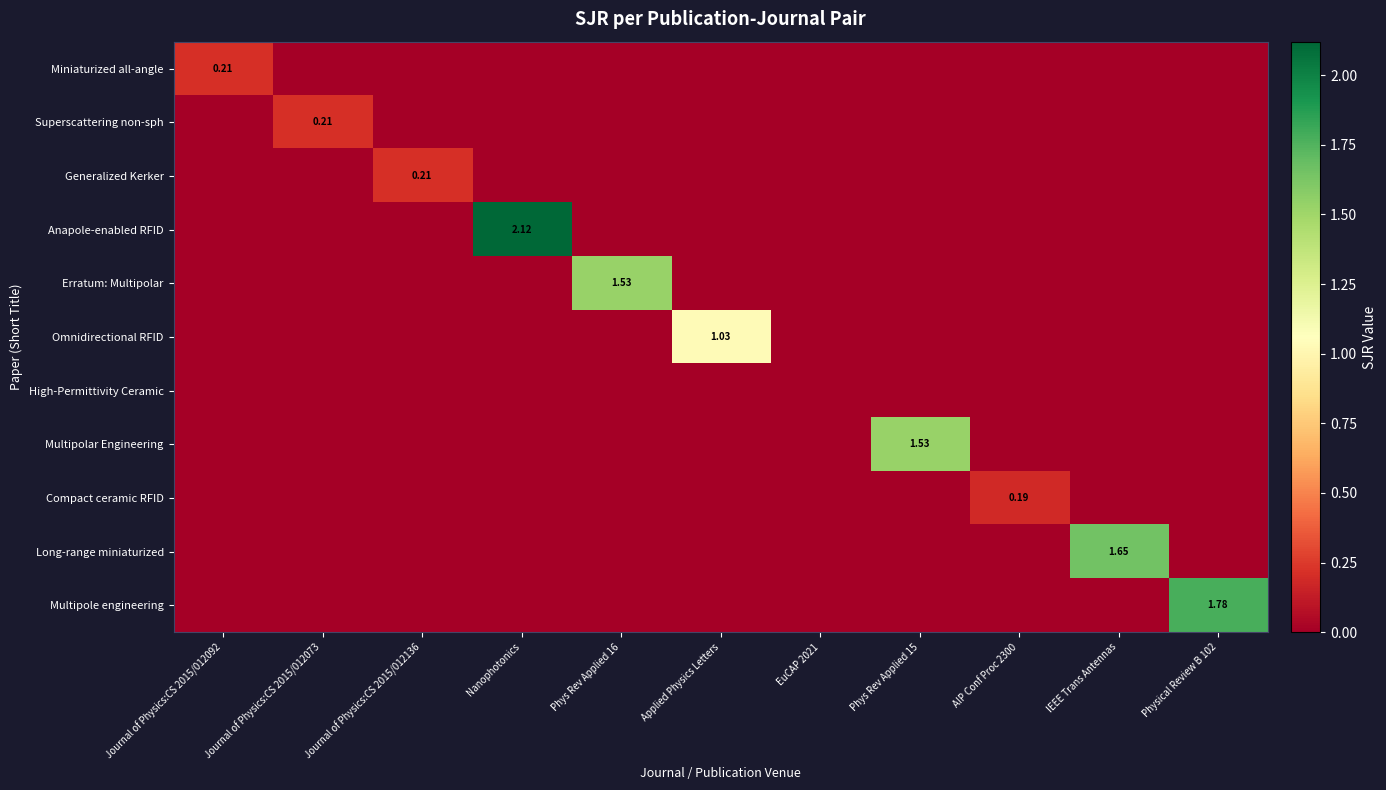

True or false: Anapole-enabled RFID has a value of 0.6 at Nanophotonics.

False